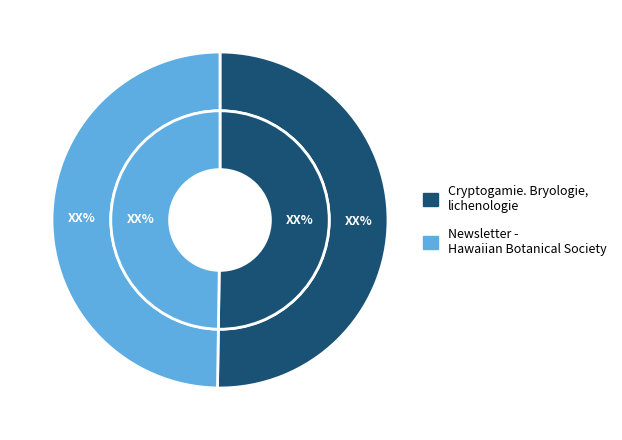

Rank the categories by value from highest to lowest.

Cryptogamie. Bryologie, lichenologie, Newsletter - Hawaiian Botanical Society